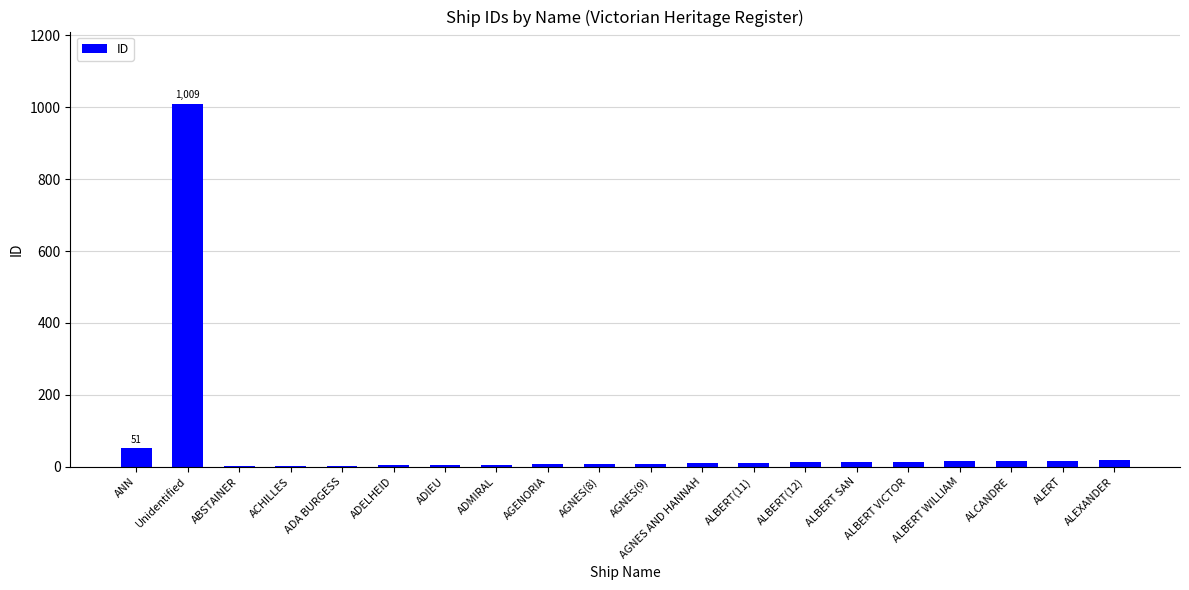

What is the greatest value displayed?

1009